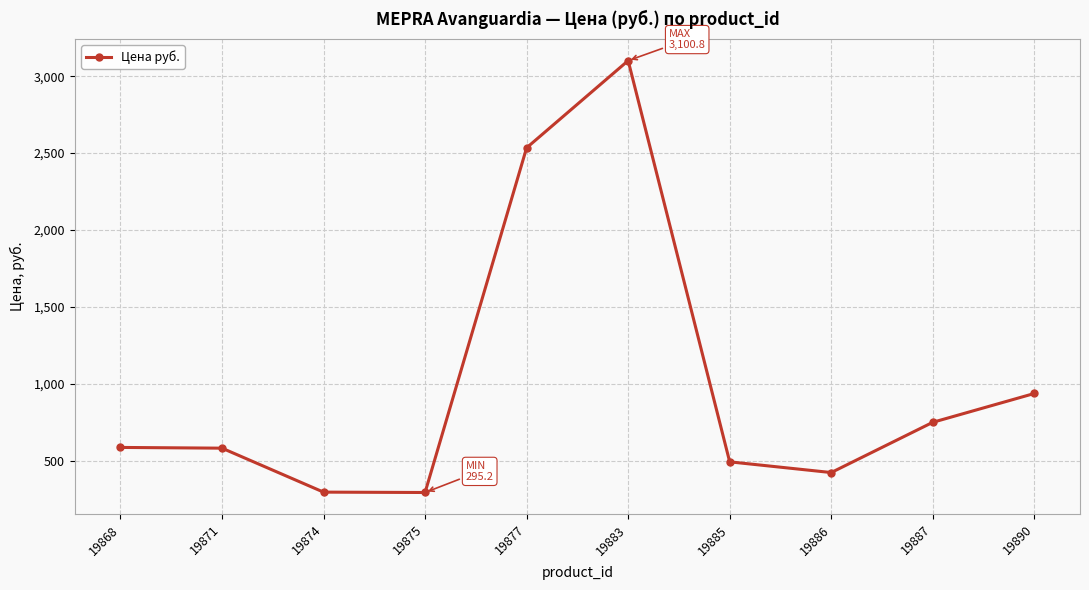

True or false: there are more than 2 points higher than both neighbors.

False